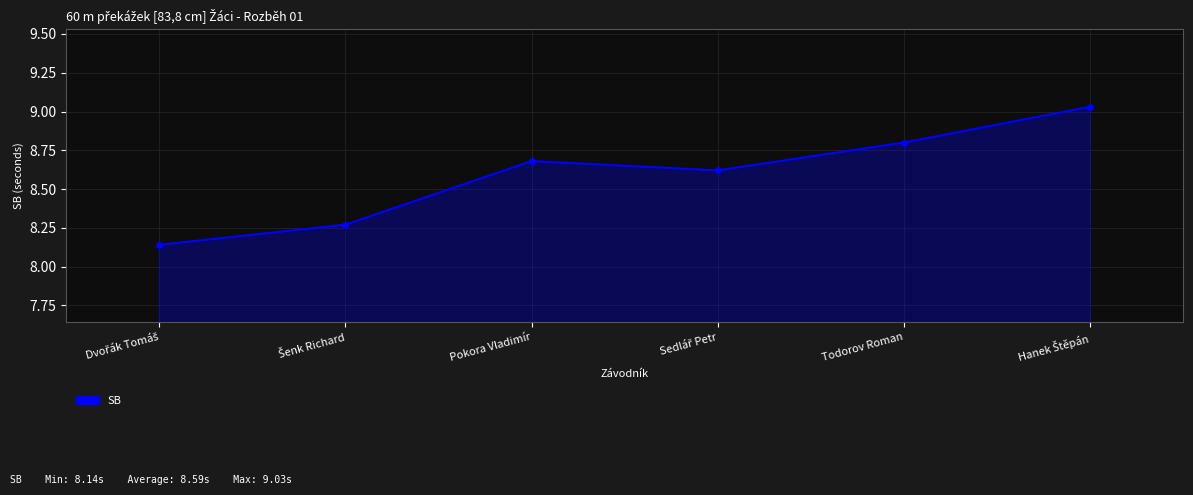

The chart shows a value of 12.0 at Pokora Vladimír. True or false?

False